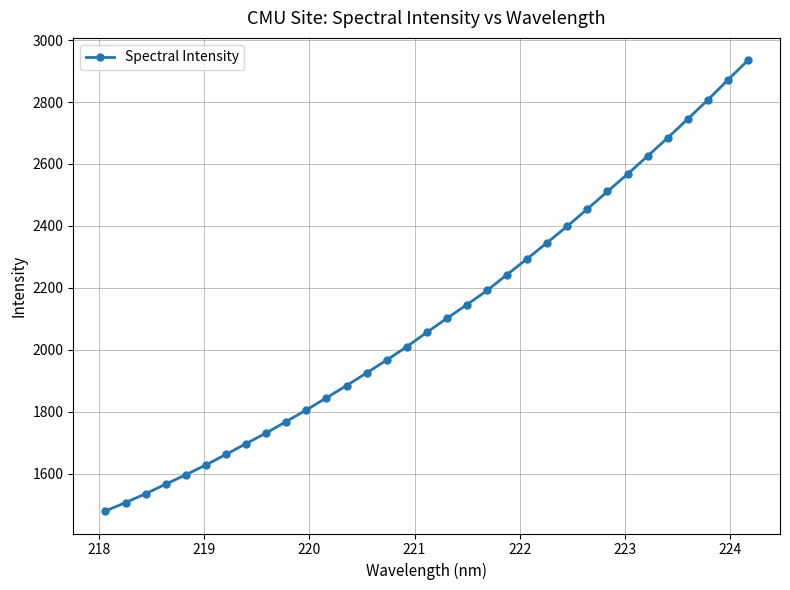

What is the sum of all values?

69588.8